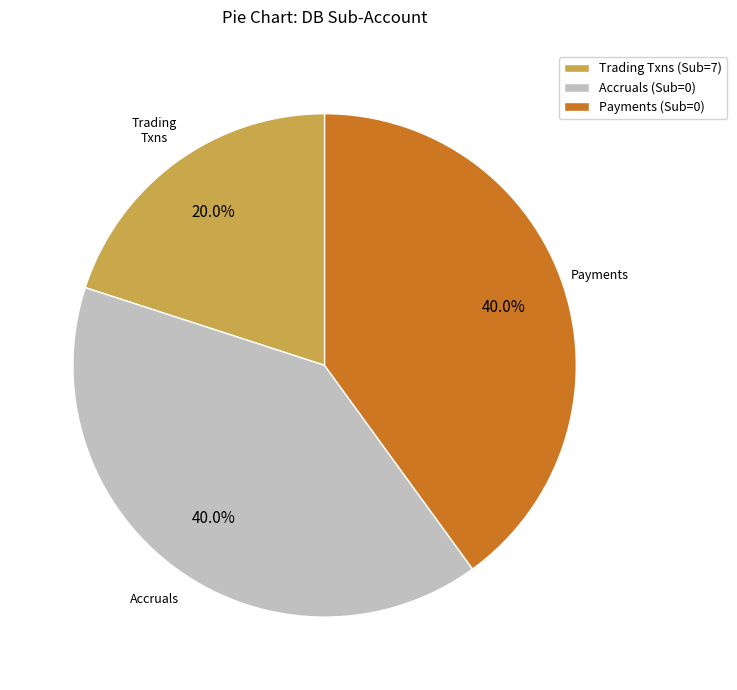

Is there a majority slice in this chart?

No